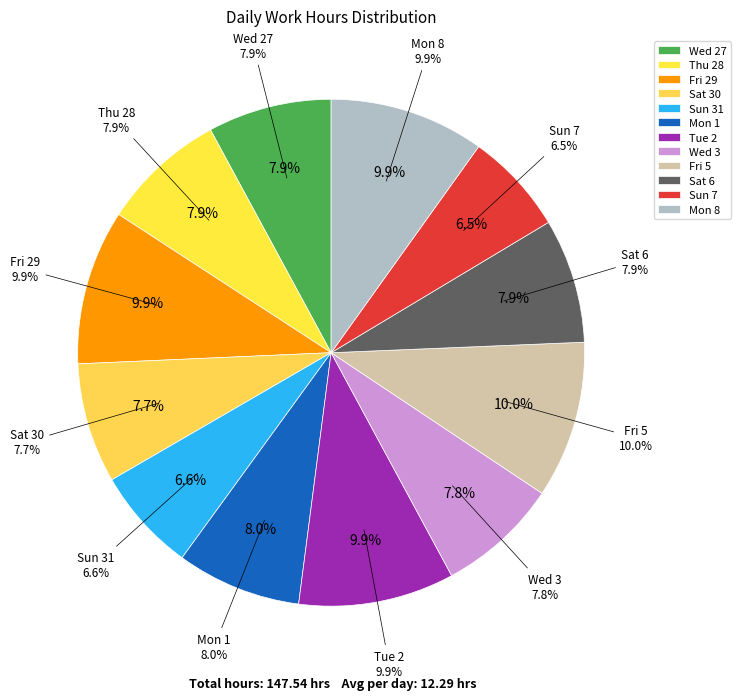

Is the sum of Tue_2 and Thu greater than half?

No